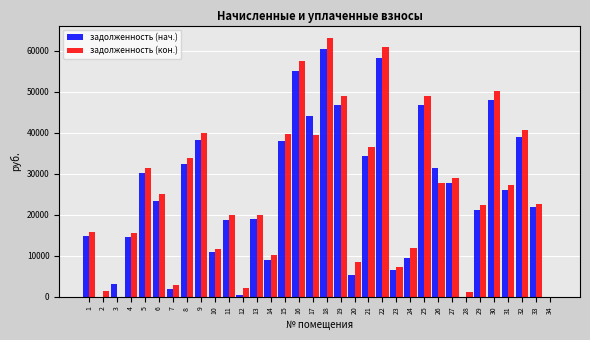

What is the maximum value for задолженность (кон.)?

62969.5